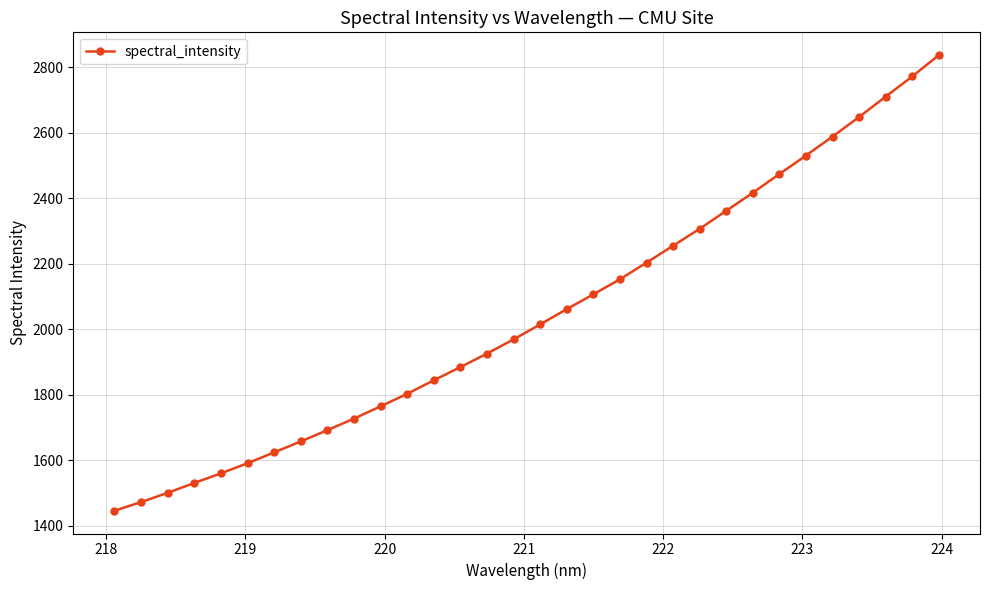

How many values are below 2014?

16